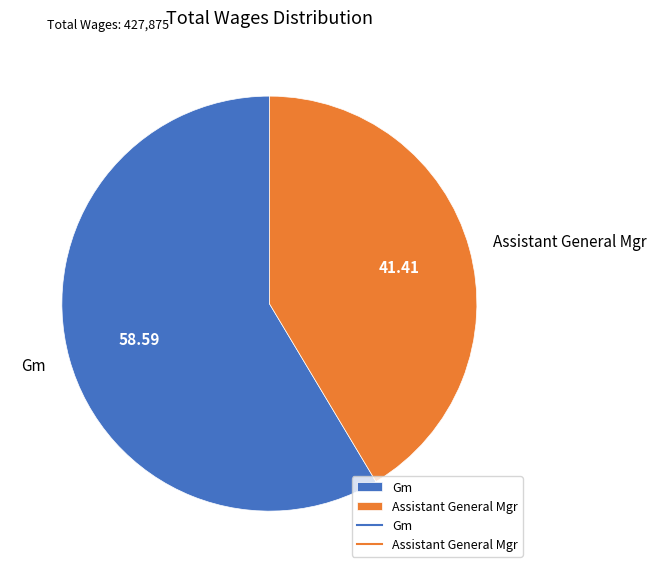

Between Gm and Assistant General Mgr, which is larger?

Gm